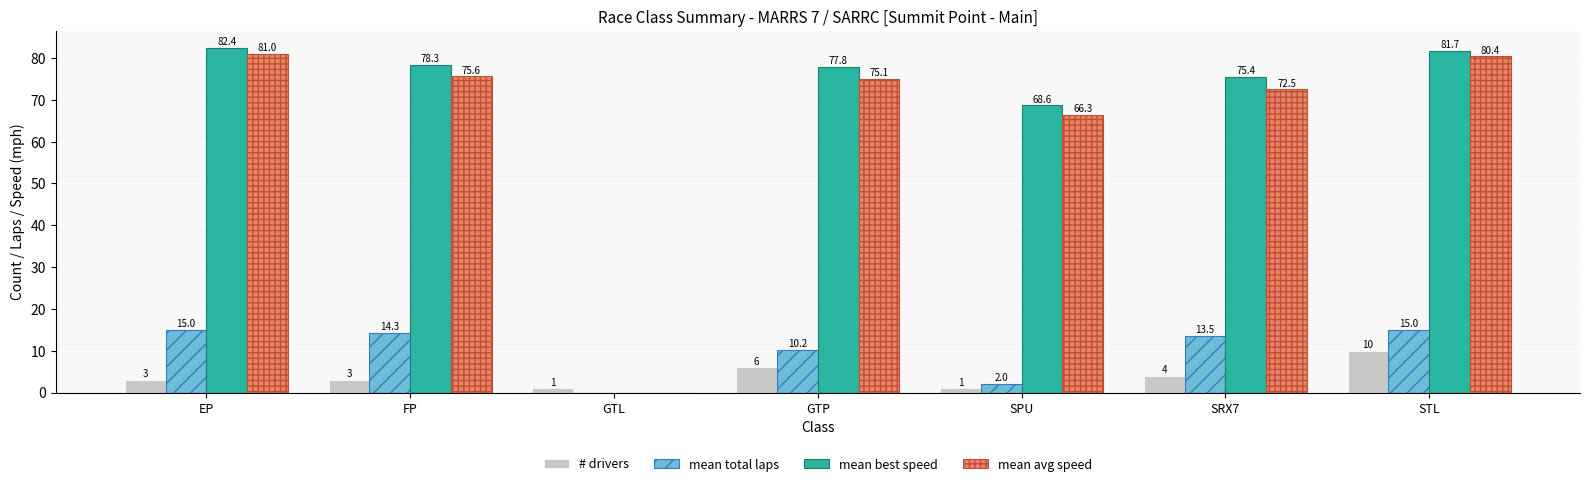

How many values in mean total laps are above zero?

6